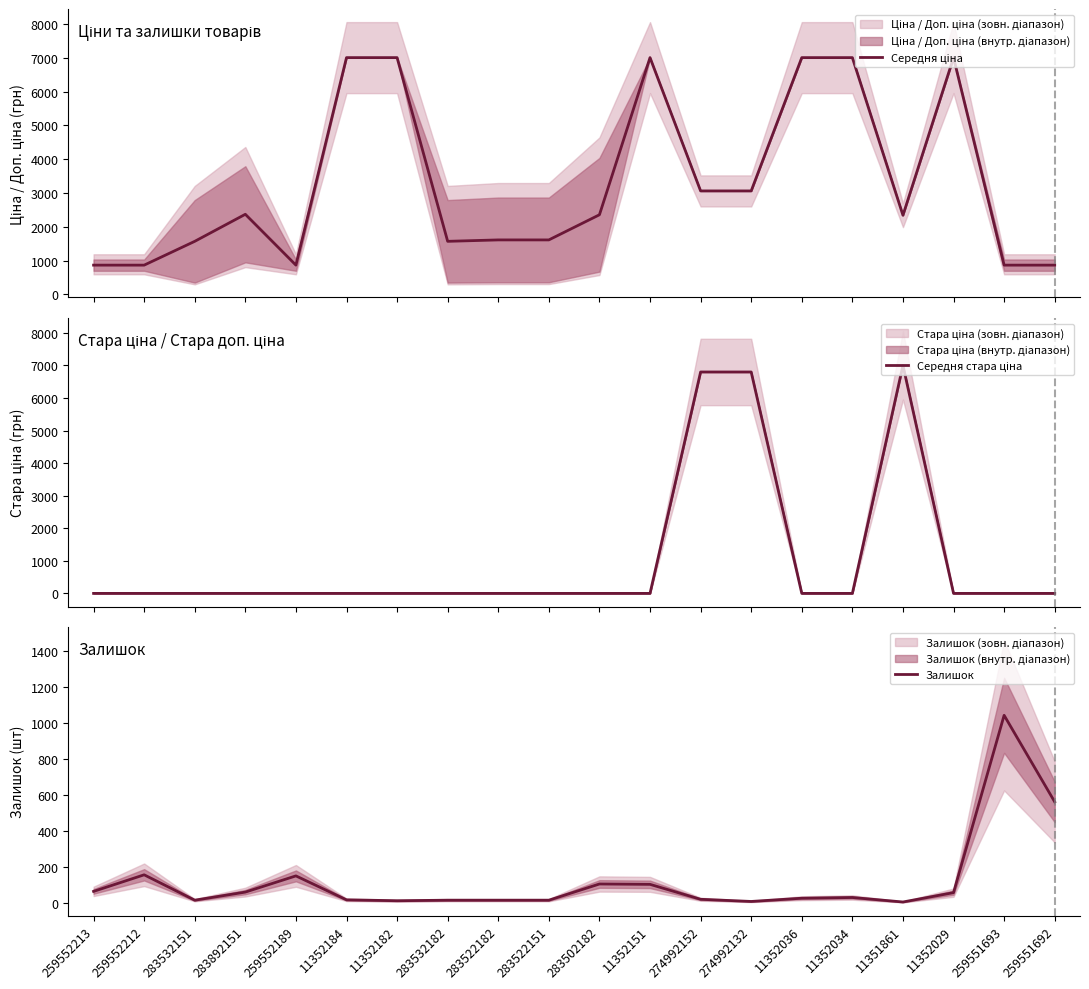

At which label does Середня ціна first exceed 2354?

283892151